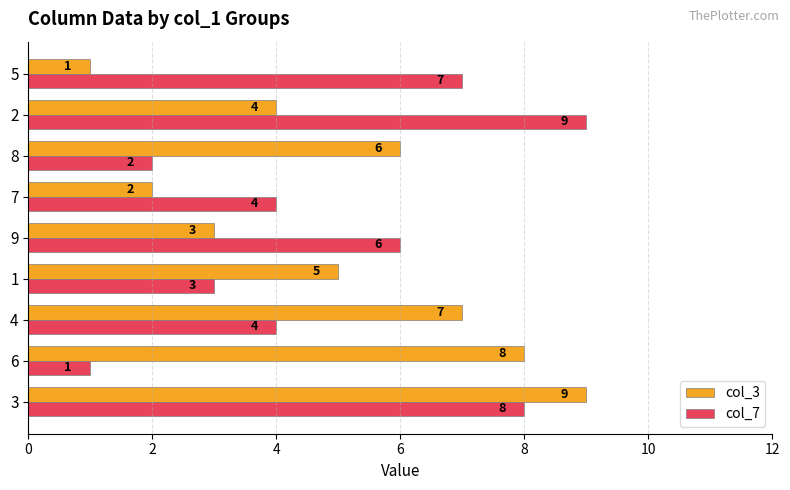

What is the spread (max minus min) of values at 6?

7